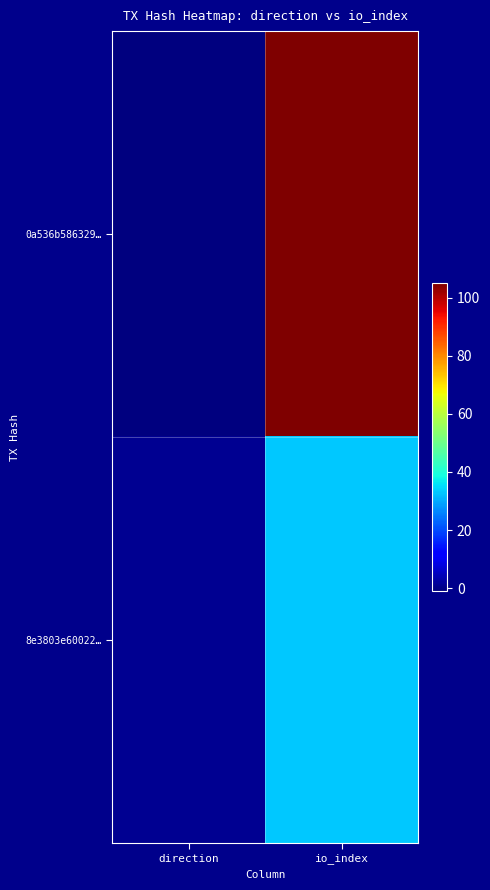

Which category has the lowest value across all series?

direction